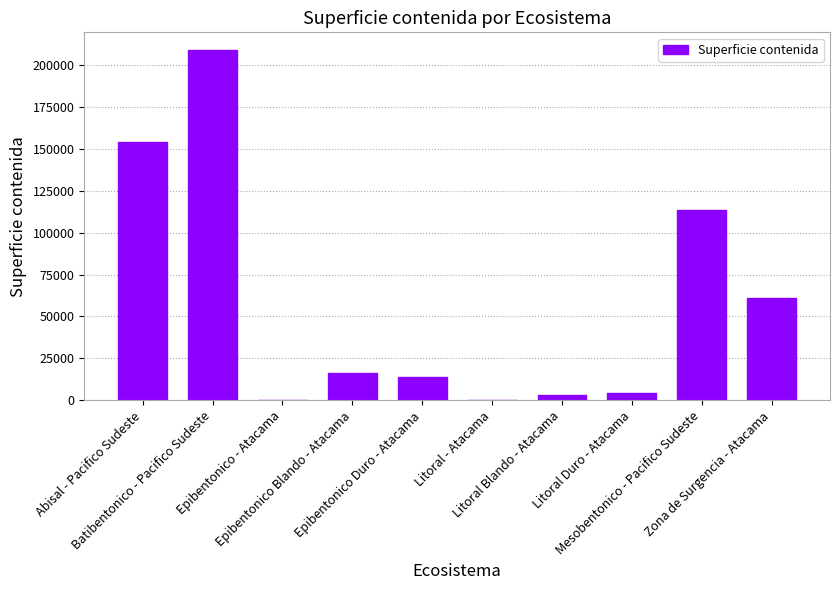

What is the sum of all values?

574629.2